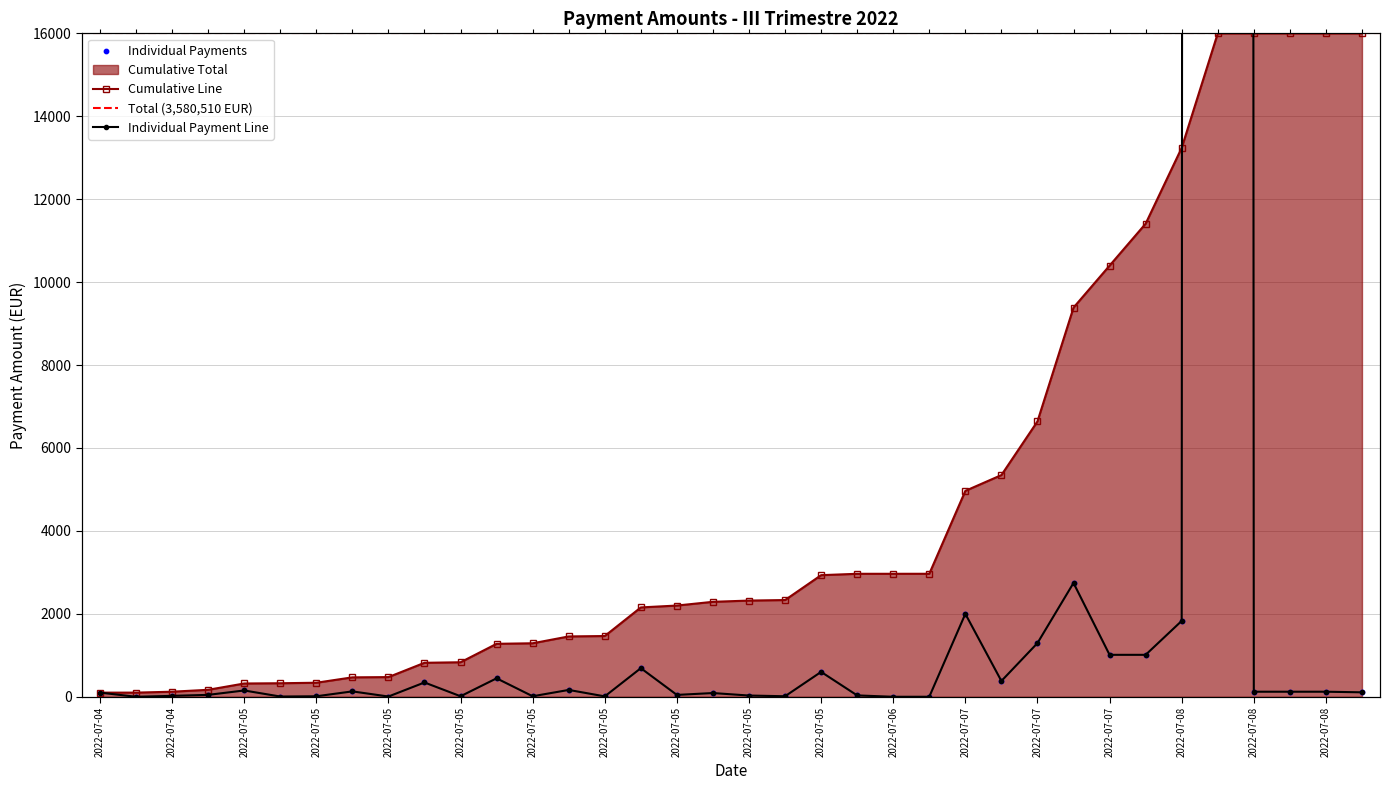

What is the ratio of the value at 2022-07-05 to the value at 2022-07-08?

0.4